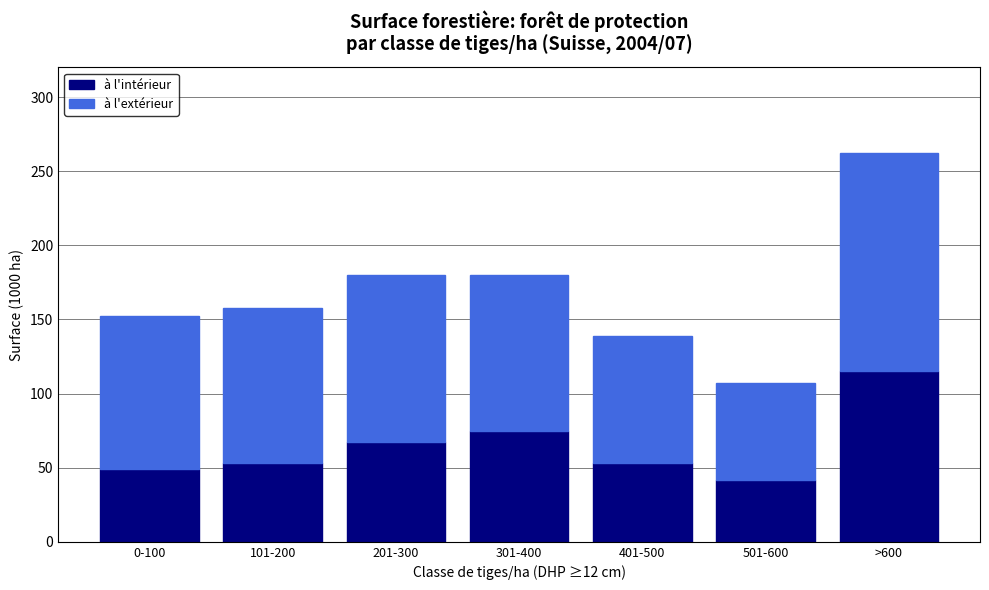

Reading left to right, transcribe the values for à l'intérieur.

0-100=49.4	101-200=53.4	201-300=67.6	301-400=74.6	401-500=53.4	501-600=41.7	>600=115.3